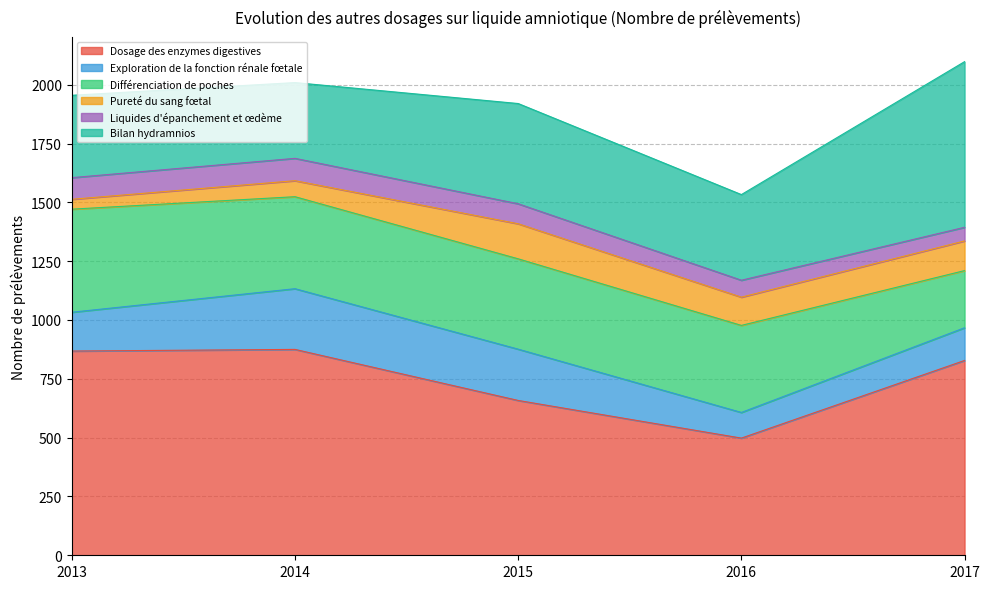

What is the sum of the Liquides d'épanchement et œdème values at 2015 and 2014?

180